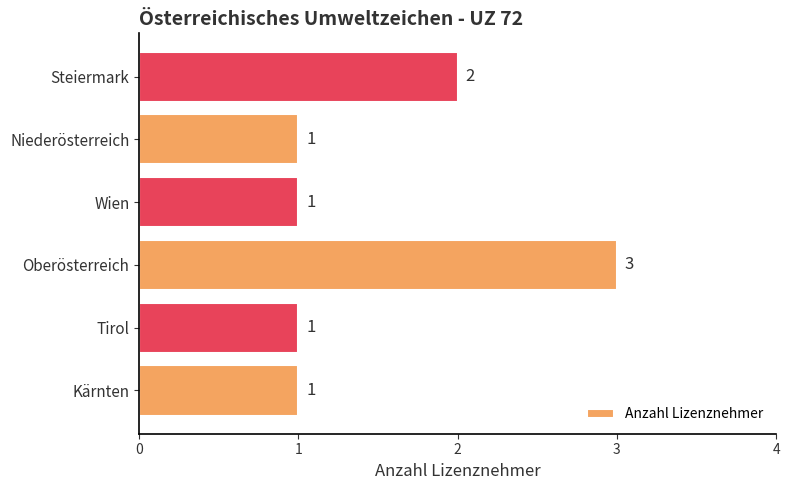

What is the minimum value shown in the chart?

1